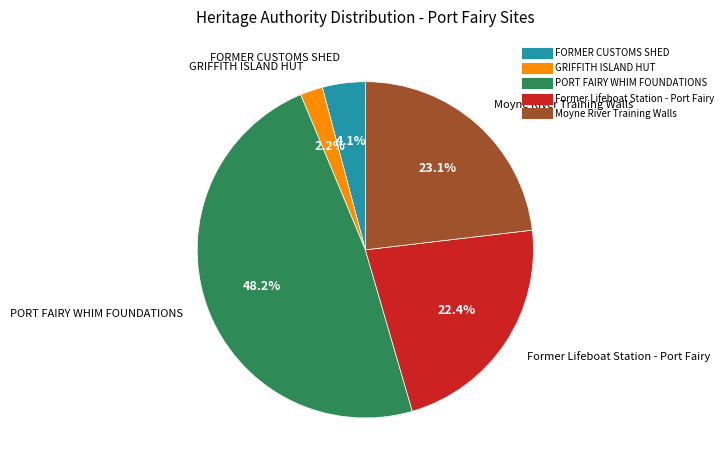

Between GRIFFITH ISLAND HUT and Former Lifeboat Station - Port Fairy, which is larger?

Former Lifeboat Station - Port Fairy